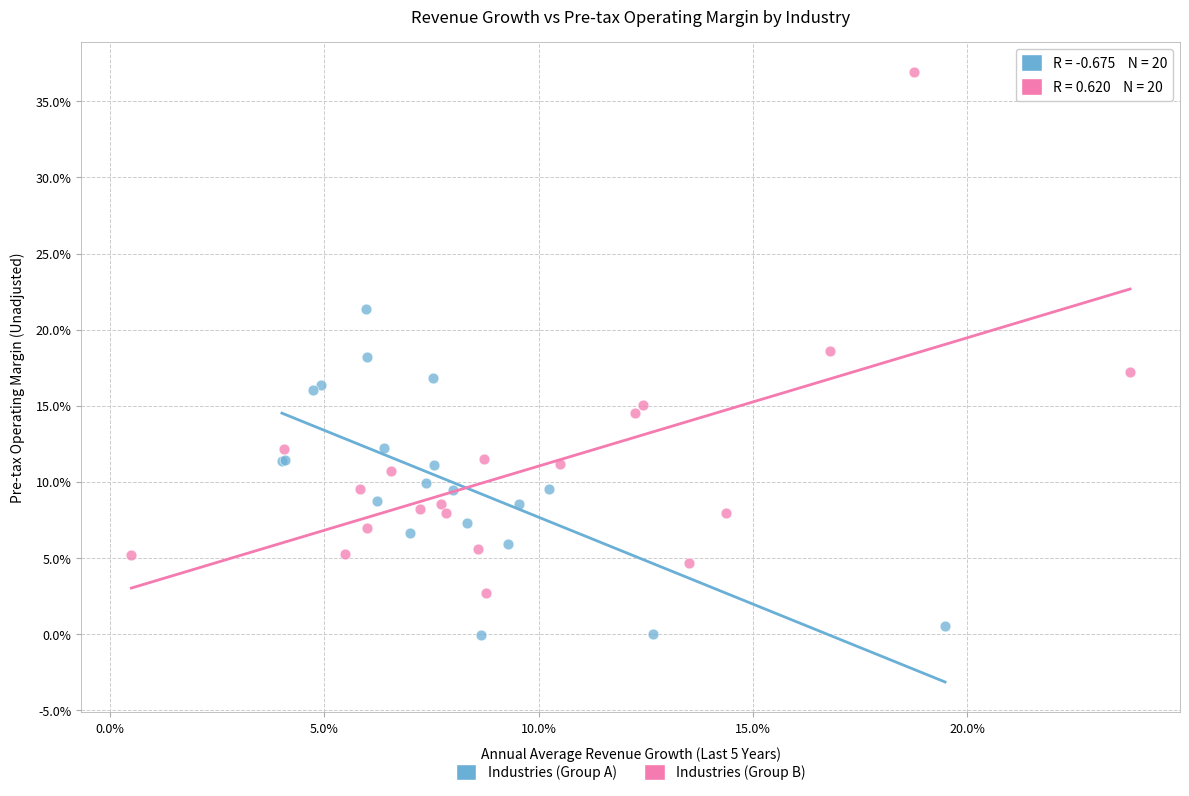

What are all the series names shown in the legend?

Industries (Group A), Industries (Group B)